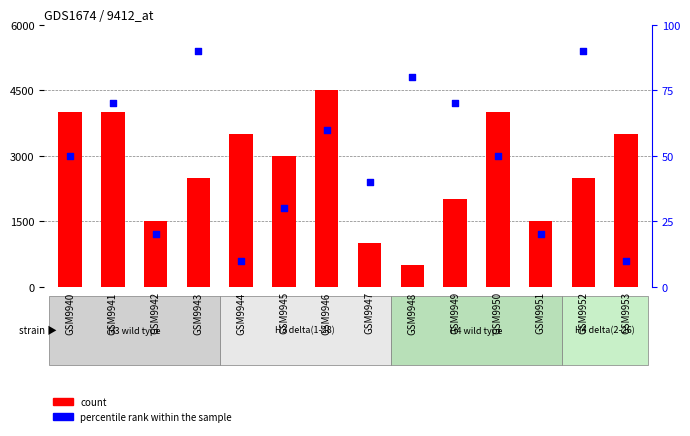

Is the value of percentile rank within the sample at GSM9951 greater than the value of count at GSM9946?

No